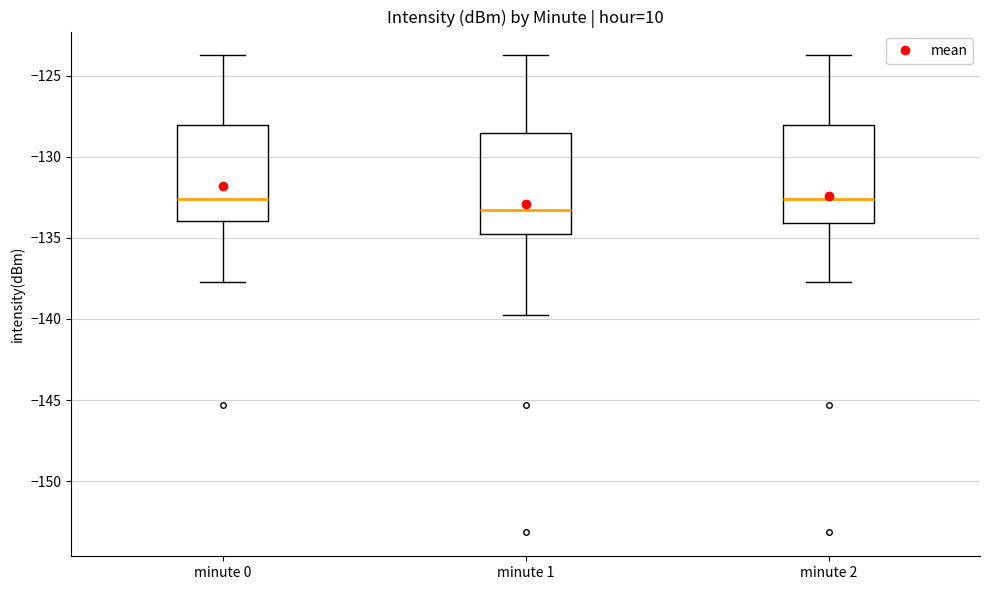

Where is the lower edge of the box for minute 0 on the y-axis? The values are not printed on the chart, so give them approximately, as read against the axis.

-134.0